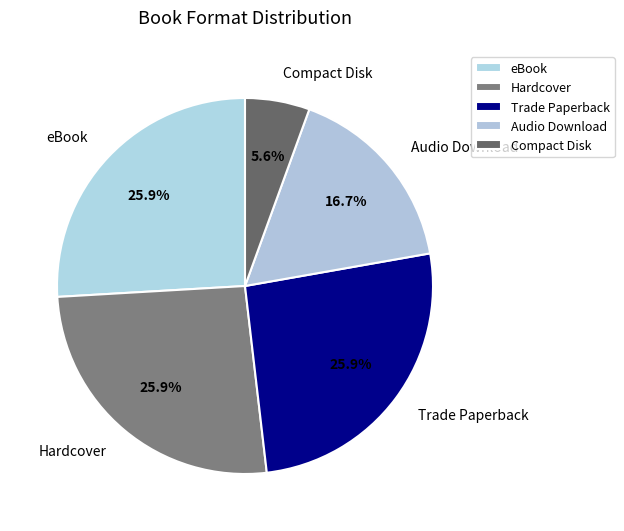

What percentage is the eBook slice, to the nearest percent?

26%